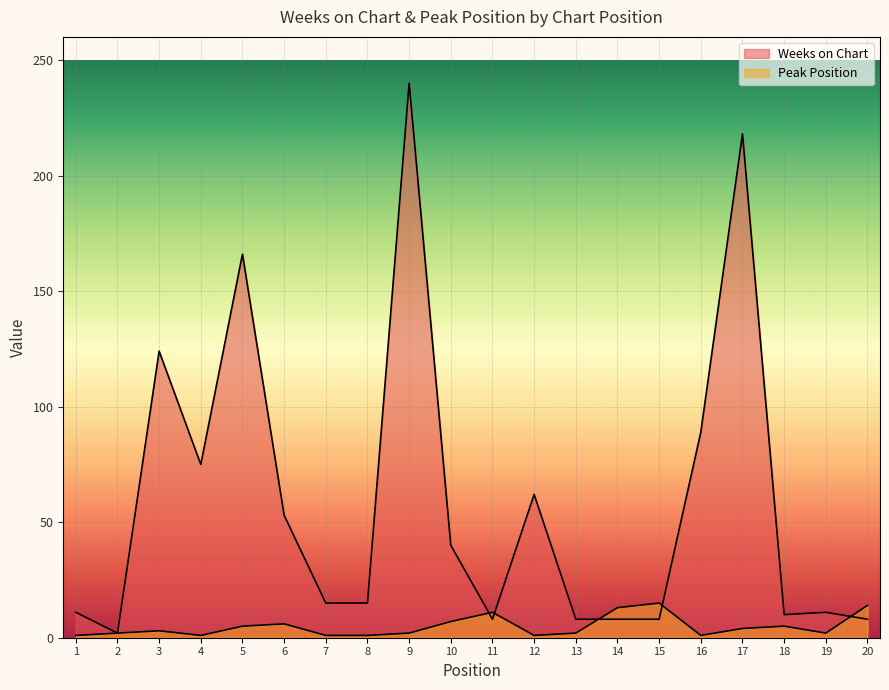

How many values in the Peak Position series are below 3?

10